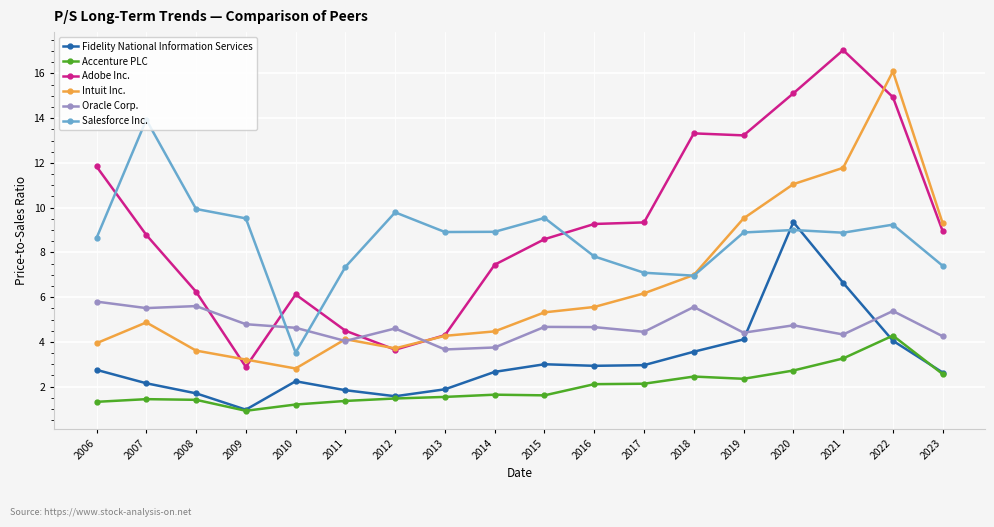

How many intersections are there between Oracle Corp. and Adobe Inc.?

4